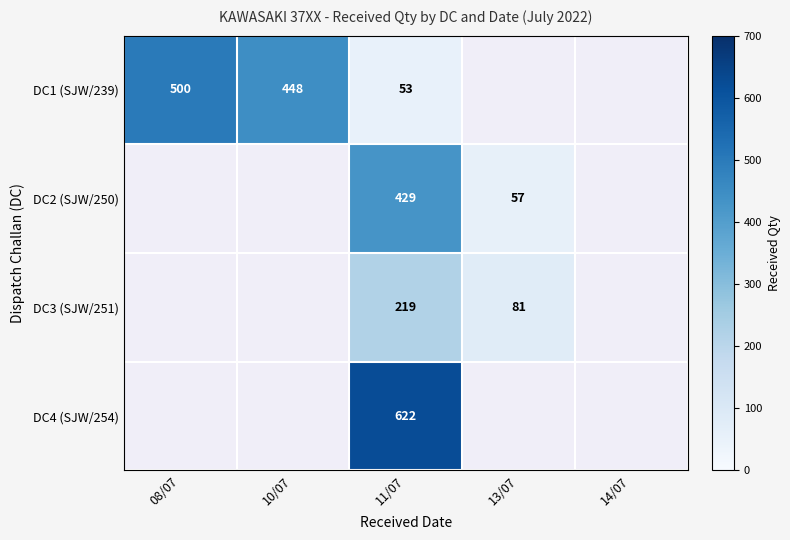

Is the value of DC4 (SJW/254) at 11/07 greater than the value of DC1 (SJW/239) at 08/07?

Yes